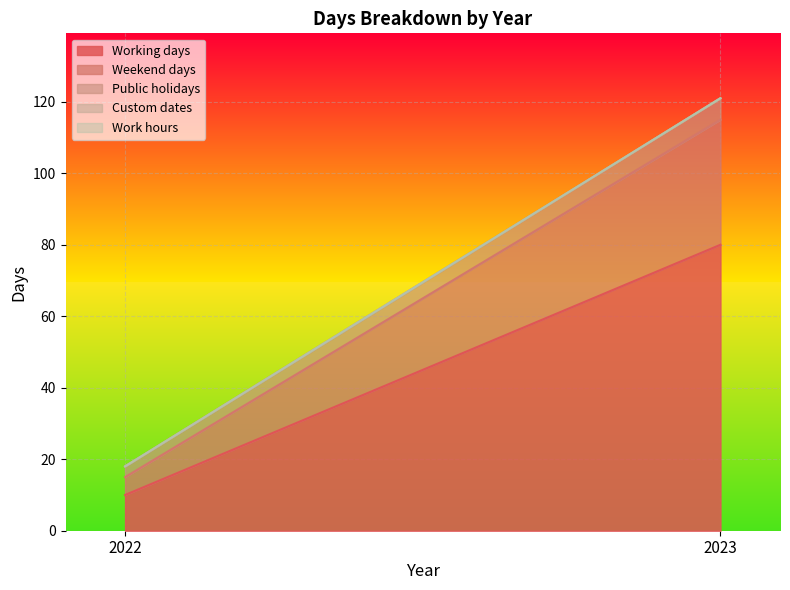

Reading right to left, extract all data points from this chart.

Working days: 80	10
Weekend days: 35	5
Public holidays: 6	3
Custom dates: 0	0
Work hours: 0	0